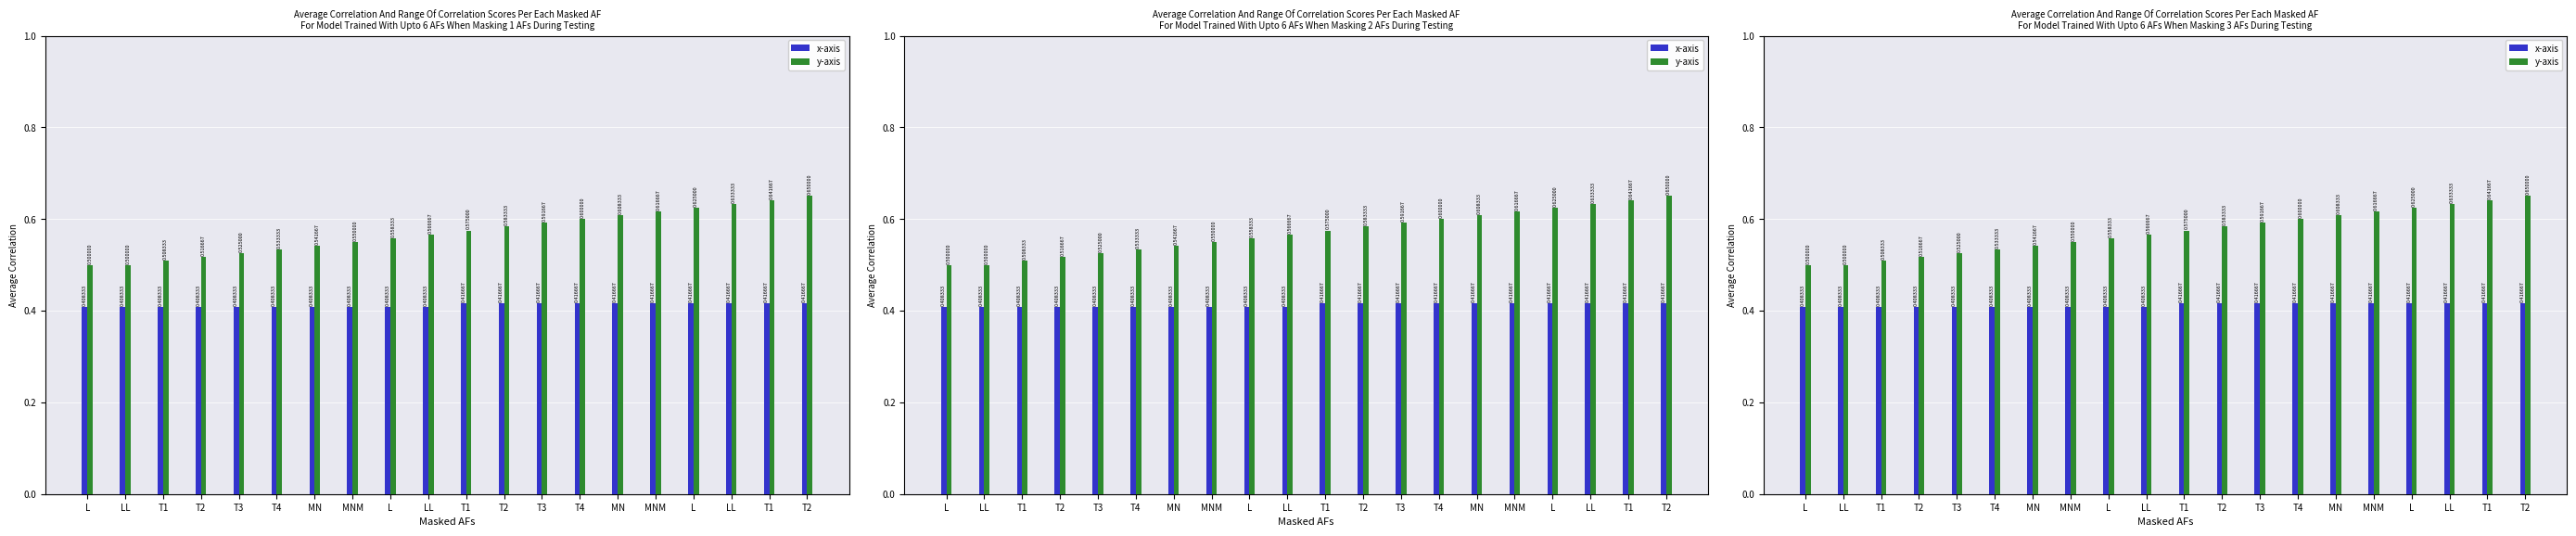

Reading left to right, transcribe all the data shown in this chart.

x-axis: 0.4	0.4	0.4	0.4	0.4	0.4	0.4	0.4	0.4	0.4	0.4	0.4	0.4	0.4	0.4	0.4	0.4	0.4	0.4	0.4
y-axis: 0.5	0.5	0.5	0.5	0.5	0.5	0.5	0.6	0.6	0.6	0.6	0.6	0.6	0.6	0.6	0.6	0.6	0.6	0.6	0.7